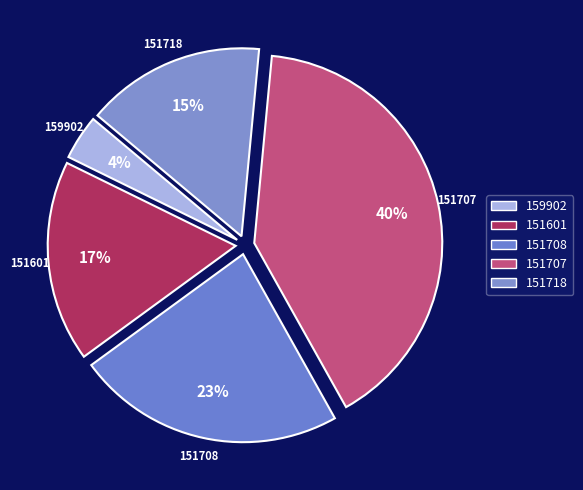

Does 151707 account for over 50% of the chart?

No